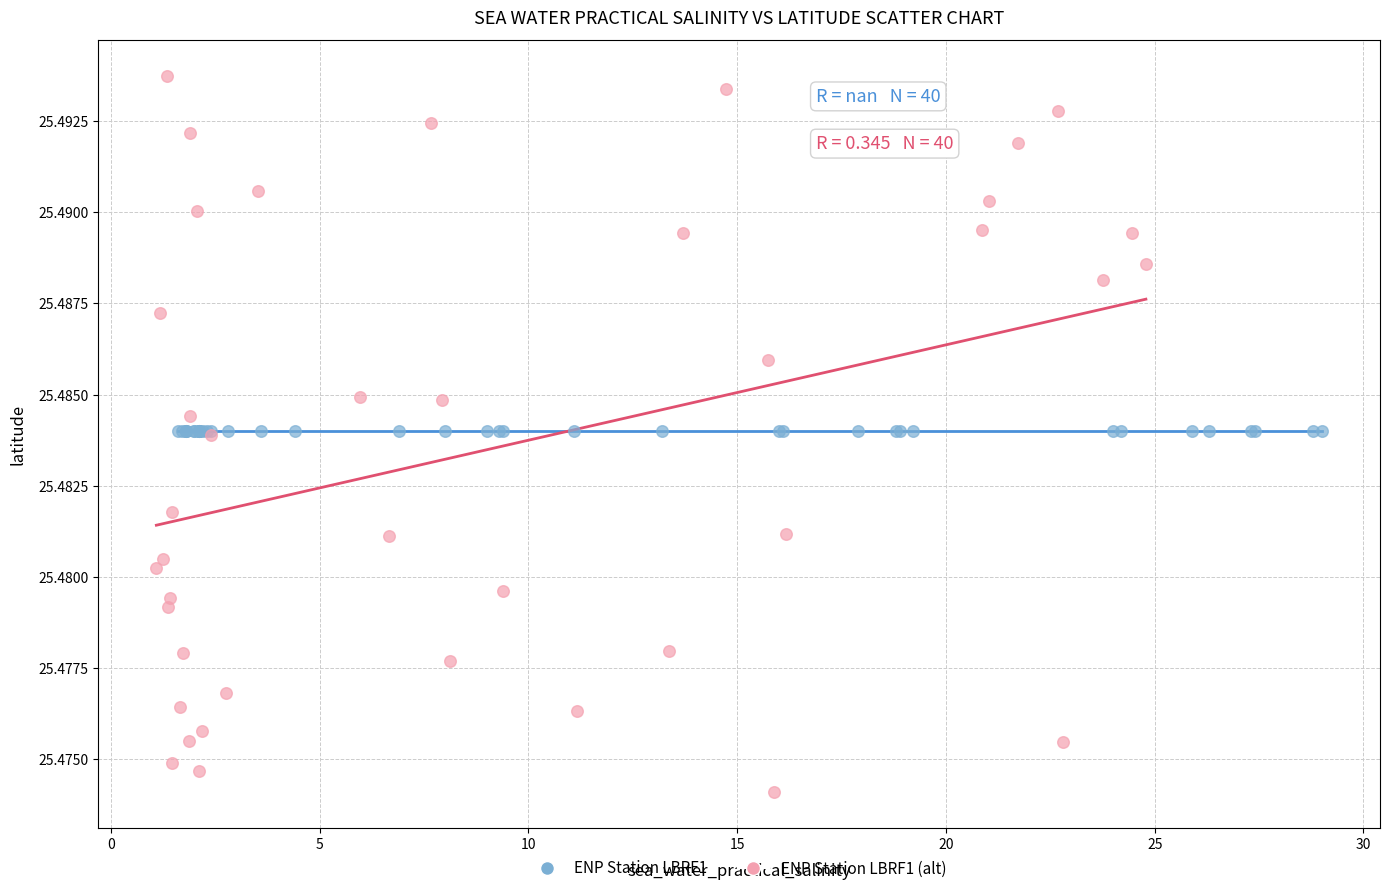

What are all the series names shown in the legend?

ENP Station LBRF1, ENP Station LBRF1 (alt)